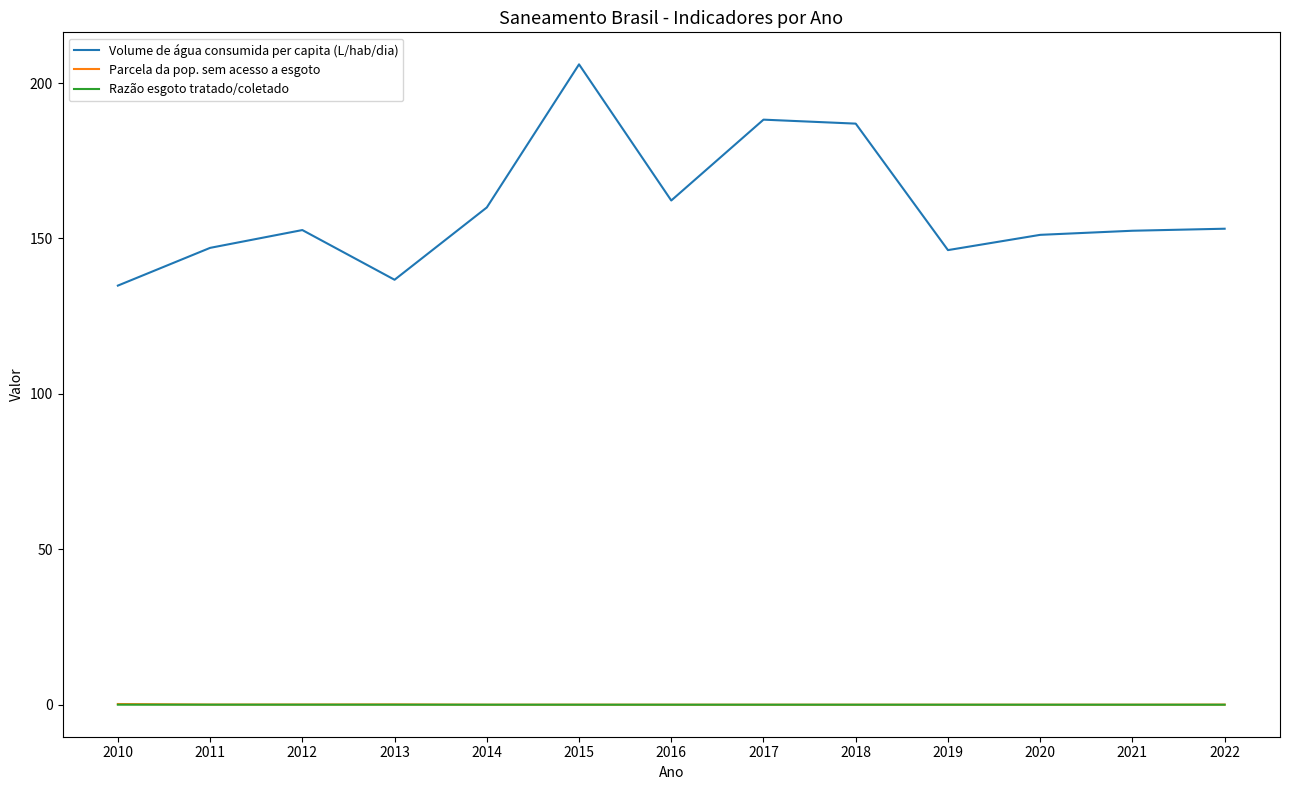

What is the lowest value of the Volume de água consumida per capita (L/hab/dia) series?

134.8